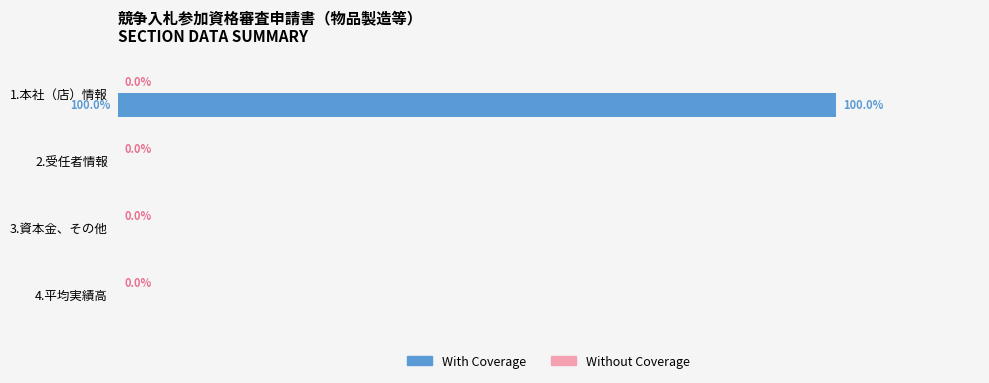

Which label corresponds to the largest value in the chart?

1.本社（店）情報